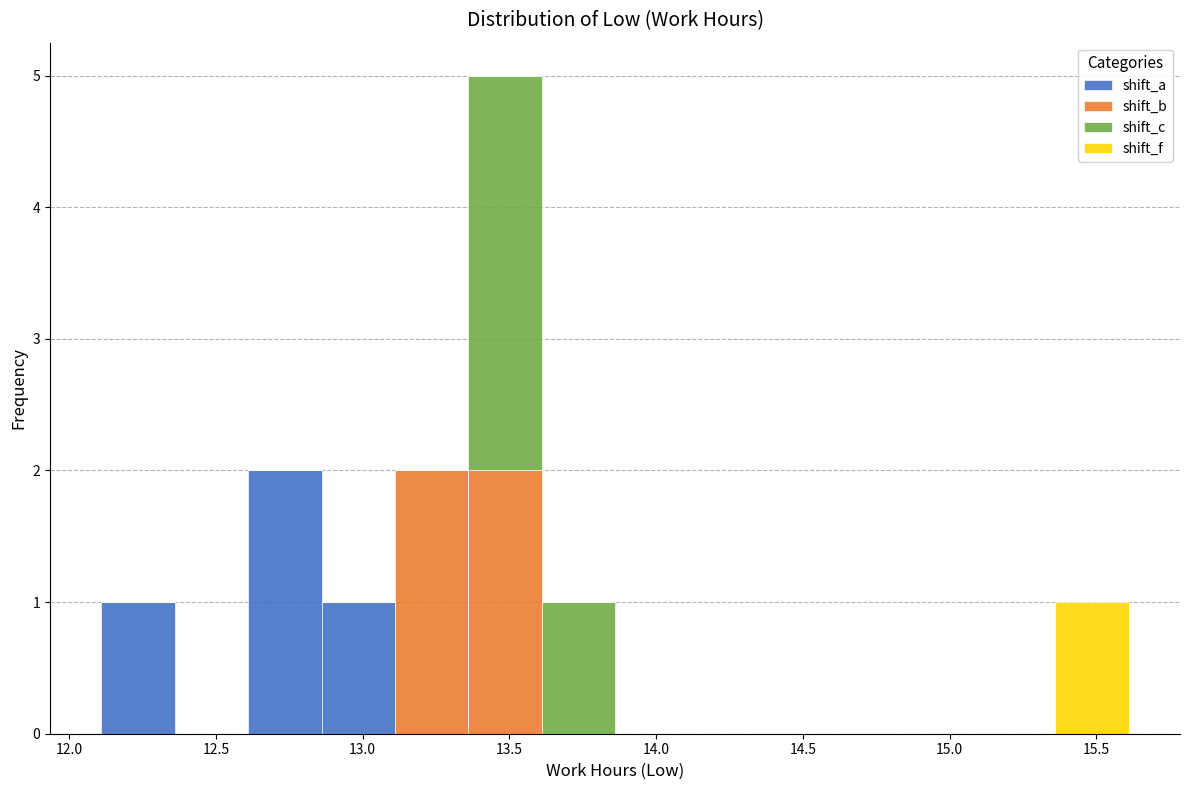

Reading left to right, list every stacked bar in this chart as the range it spans on the x-axis followed by its total height. Neither the bar edges nor the heights are printed on the chart, so give them approximately, as read against the axes.

12.11 to 12.36: 1
12.36 to 12.61: 0
12.61 to 12.86: 2
12.86 to 13.11: 1
13.11 to 13.36: 2
13.36 to 13.61: 5
13.61 to 13.86: 1
13.86 to 14.11: 0
14.11 to 14.36: 0
14.36 to 14.61: 0
14.61 to 14.86: 0
14.86 to 15.11: 0
15.11 to 15.36: 0
15.36 to 15.61: 1